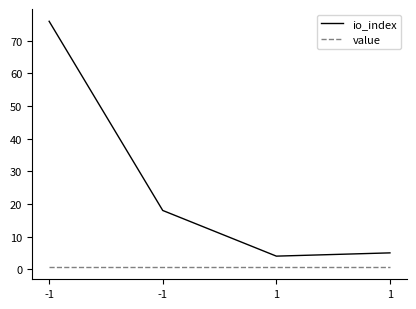

At which label is value closest to 0?

-1